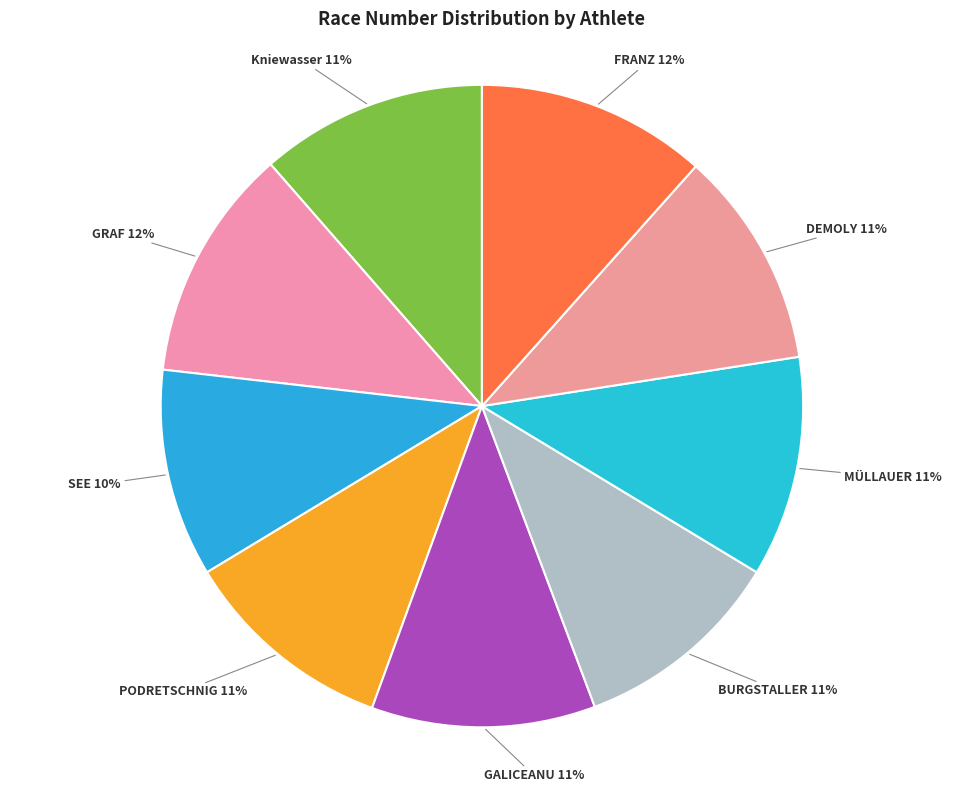

How many segments does this pie chart have?

9